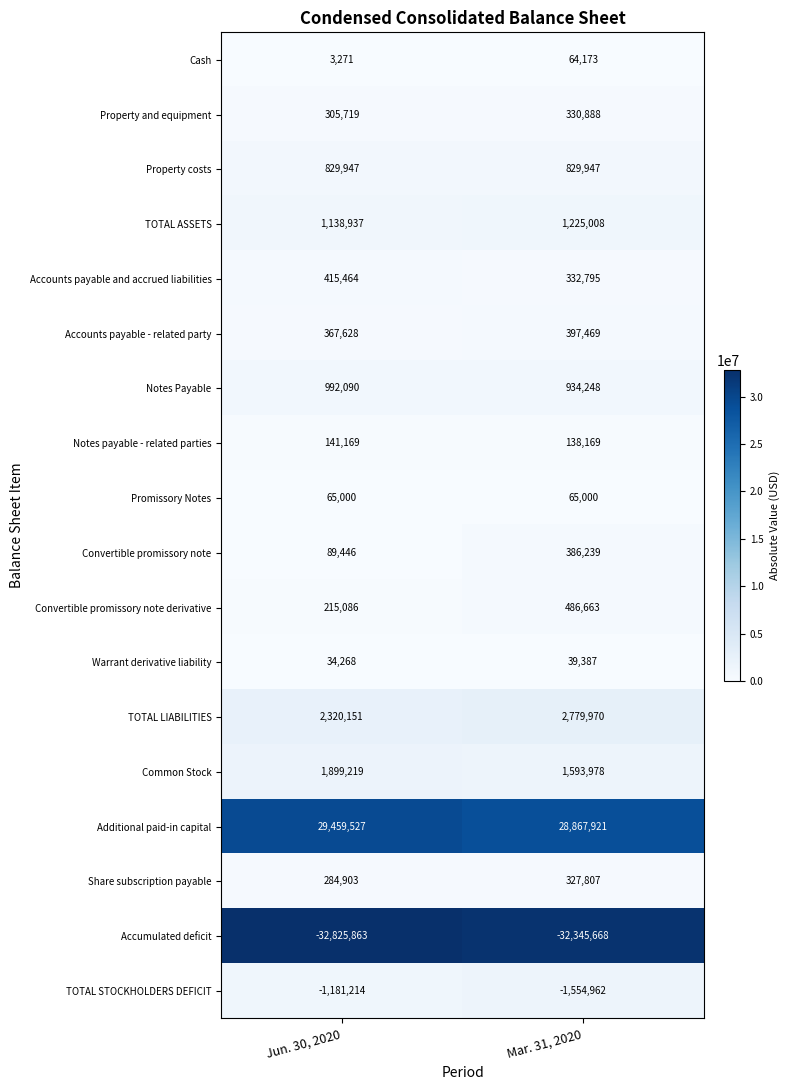

Which series has the largest total across all categories?

Additional paid-in capital